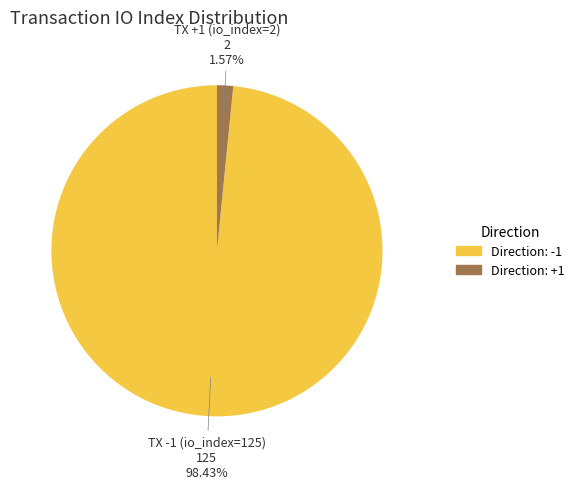

Which slice represents more than half of the pie?

Direction: -1